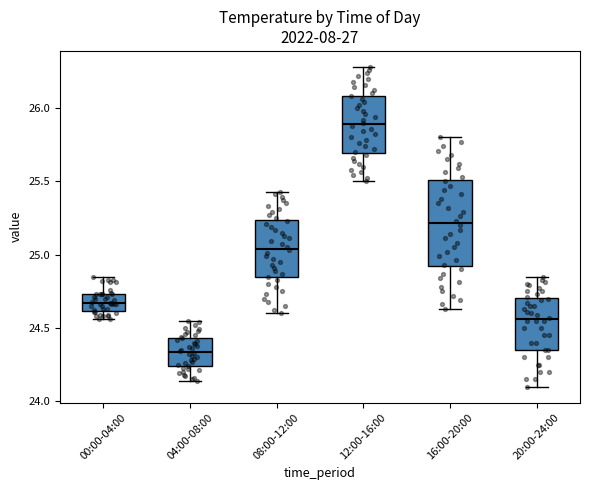

Where does the median line of the box for 20:00-24:00 sit on the y-axis? The values are not printed on the chart, so give them approximately, as read against the axis.

24.55